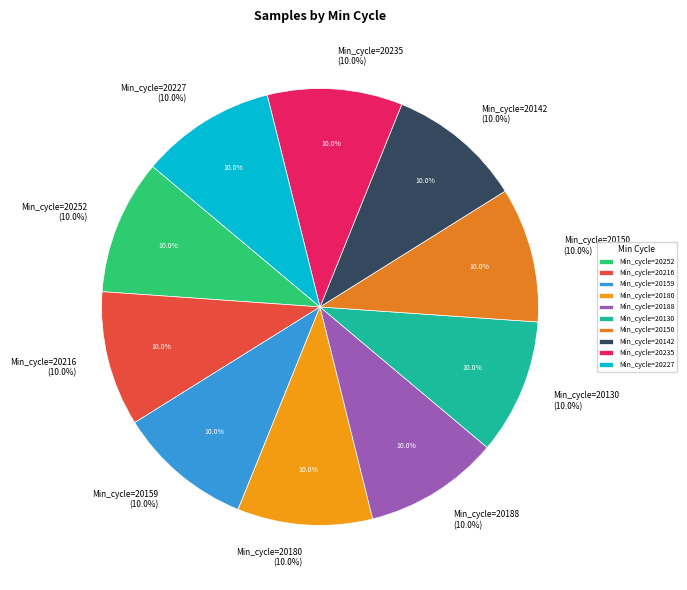

To the nearest percent, what portion does 20188 represent?

10%